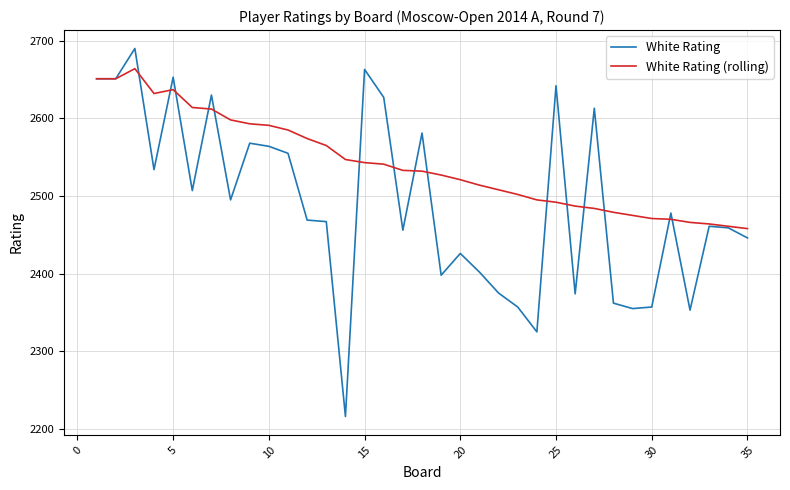

Which series has the largest range (max minus min)?

White Rating